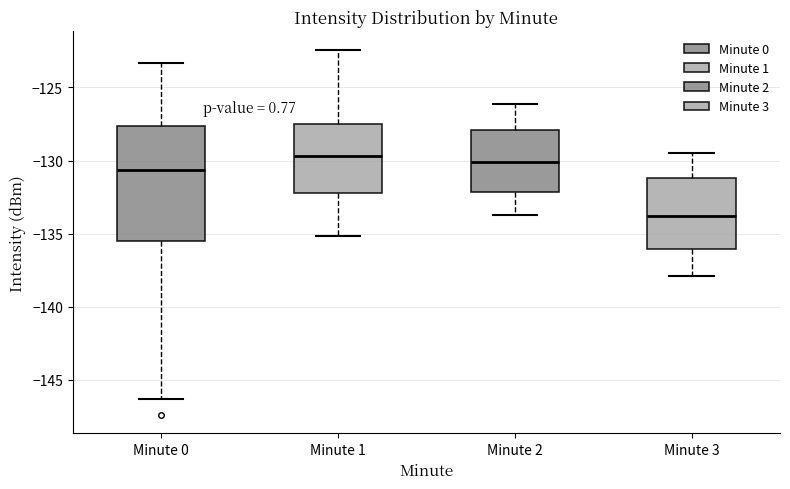

Reading left to right, read every box against the y-axis: the position of its median line, the range the box covers, and the ends of its whiskers. The values are not printed on the chart, so give them approximately, as read against the axis.

Minute 0: median -130.5, box -135.5 to -127.5, whiskers -146.5 to -123.5
Minute 1: median -129.5, box -132.0 to -127.5, whiskers -135.0 to -122.5
Minute 2: median -130.0, box -132.0 to -128.0, whiskers -133.5 to -126.0
Minute 3: median -134.0, box -136.0 to -131.0, whiskers -138.0 to -129.5